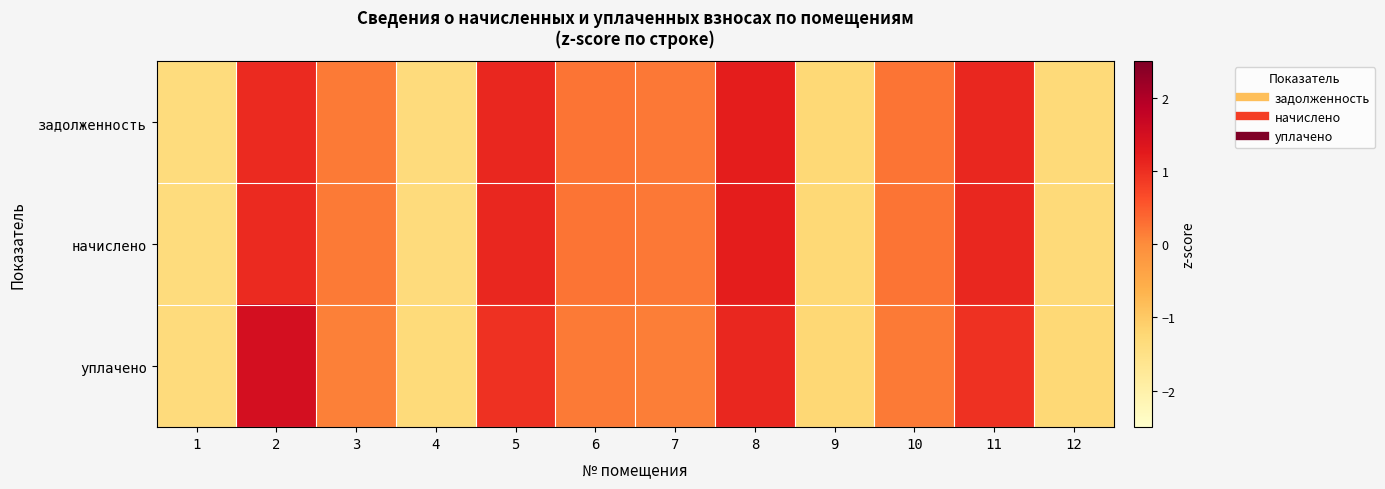

Which has a higher value, 5 or 9?

5